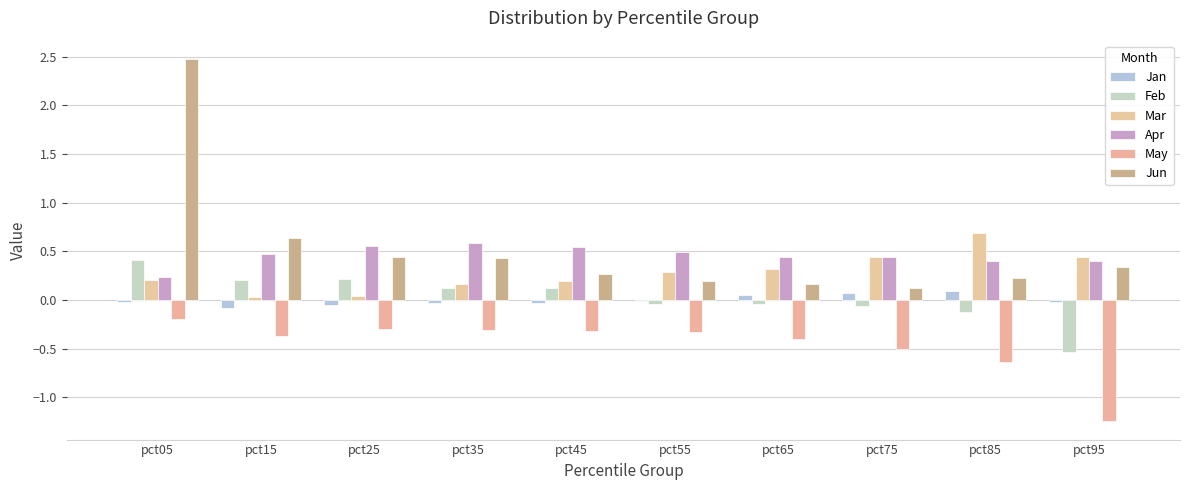

Rank the series by their maximum value, from lowest to highest.

May, Jan, Feb, Apr, Mar, Jun